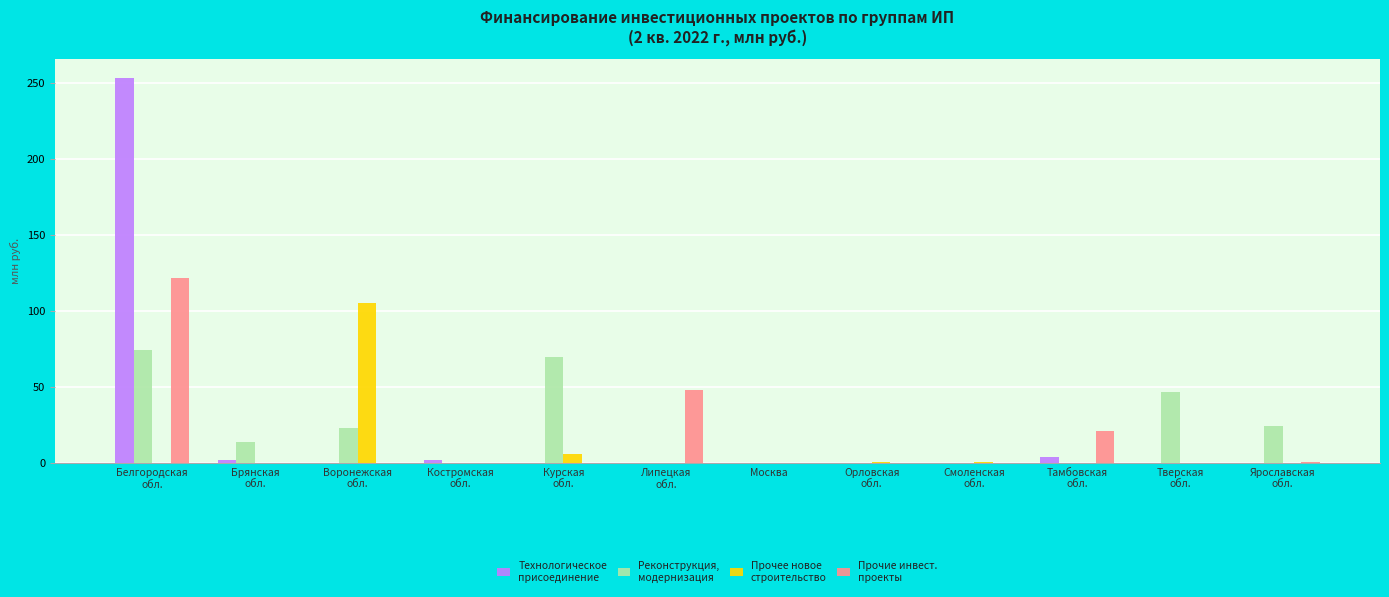

Are the bars horizontal?

No